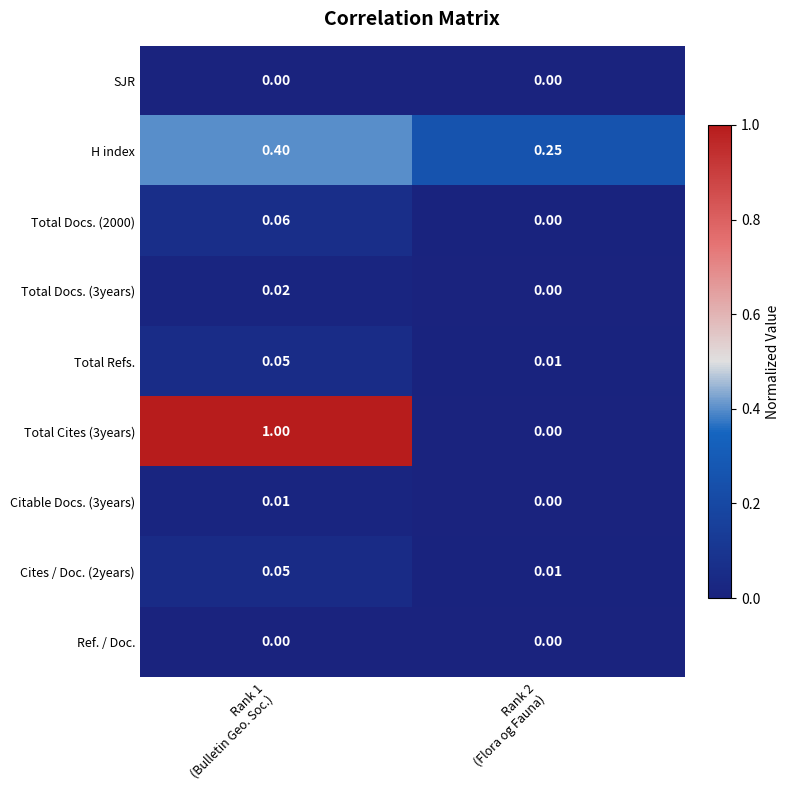

Which has a higher value, Rank 2
(Flora og Fauna) or Rank 1
(Bulletin Geo. Soc.)?

Rank 2
(Flora og Fauna)